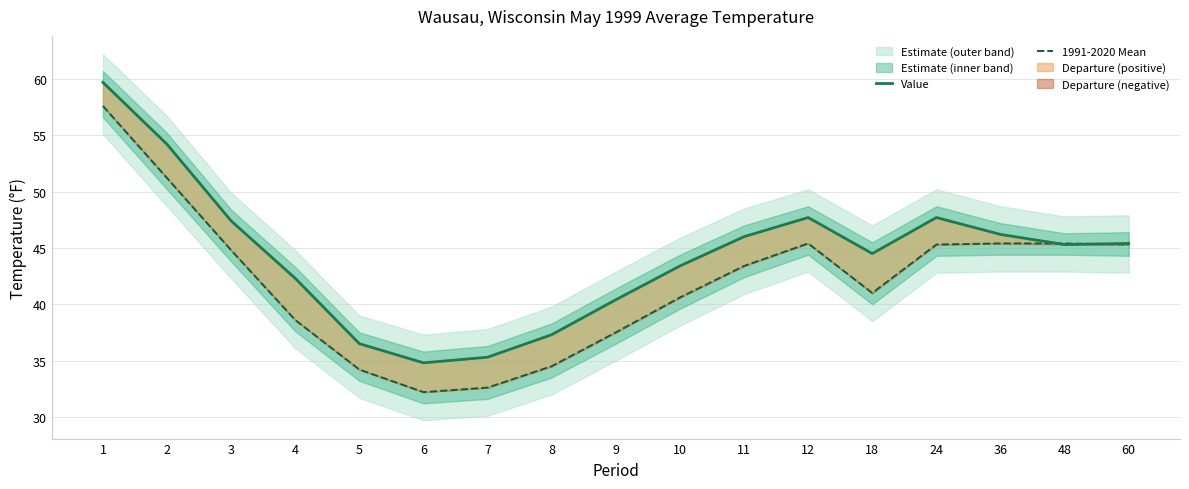

What is the approximate value of 1991-2020 Mean at 18?

41.0